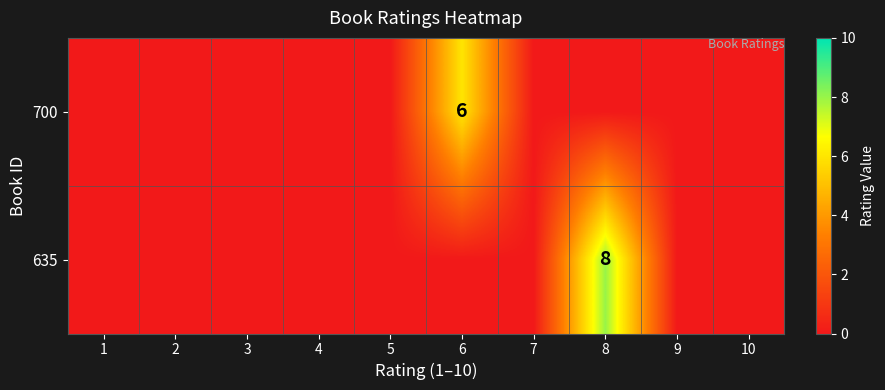

True or false: 700 has a value of 6 at 6.

True